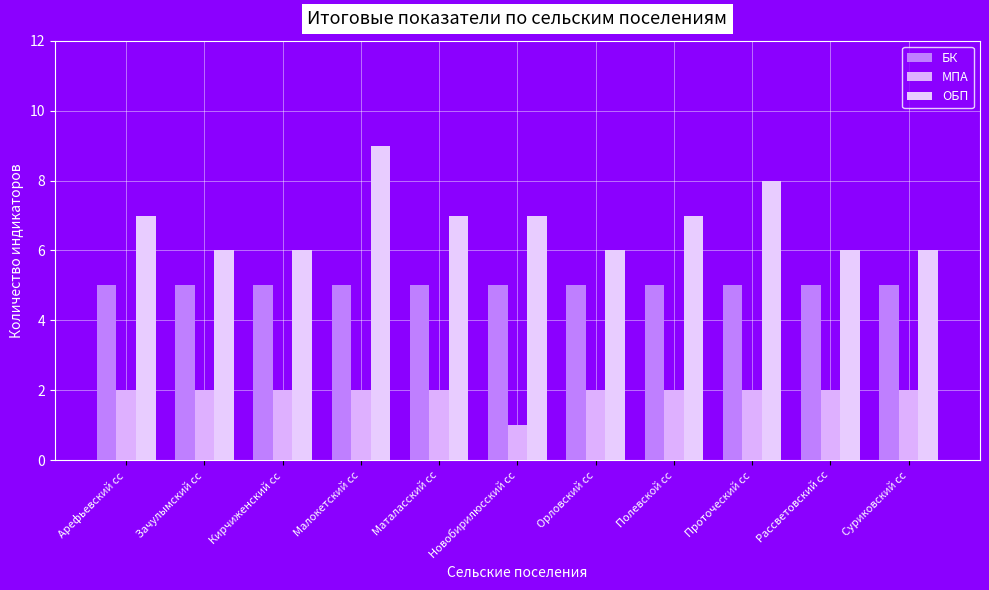

Rank the series by their maximum value, from lowest to highest.

МПА, БК, ОБП